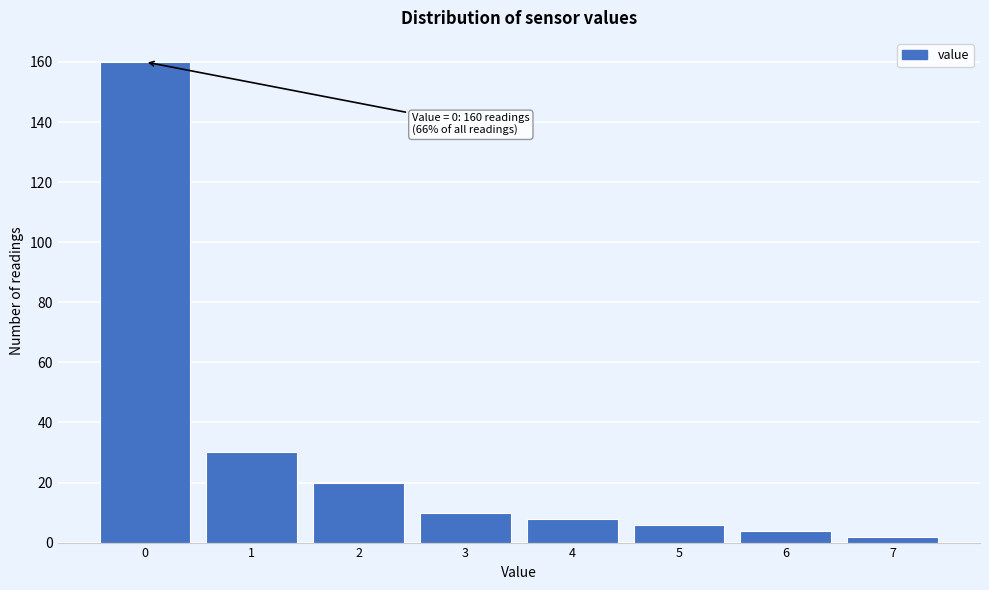

Reading left to right, extract all data points from this chart.

160	30	20	10	8	6	4	2